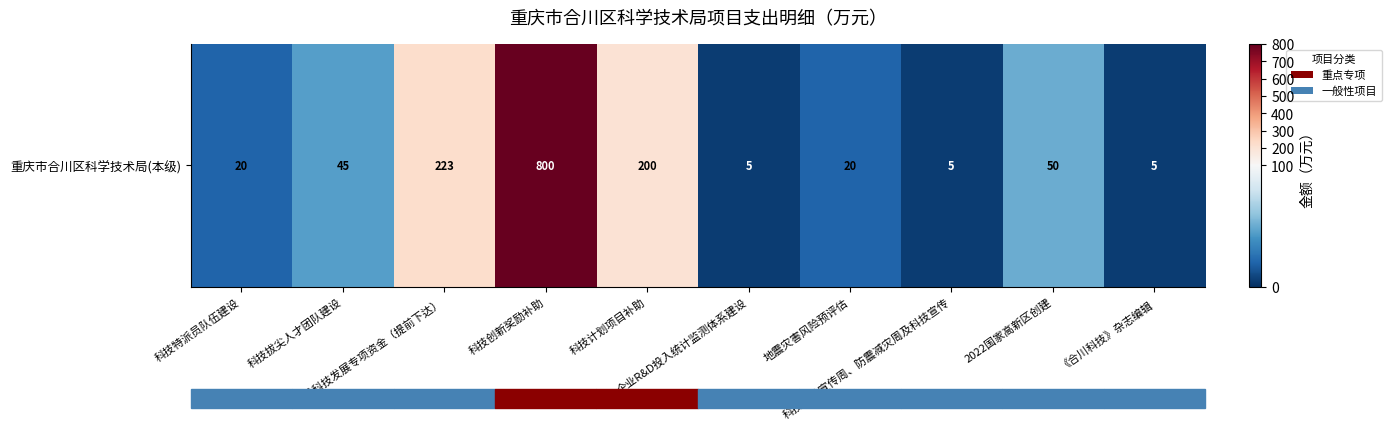

The chart shows a value of 5 at 科技活动宣传周、防震减灾周及科技宣传. True or false?

True